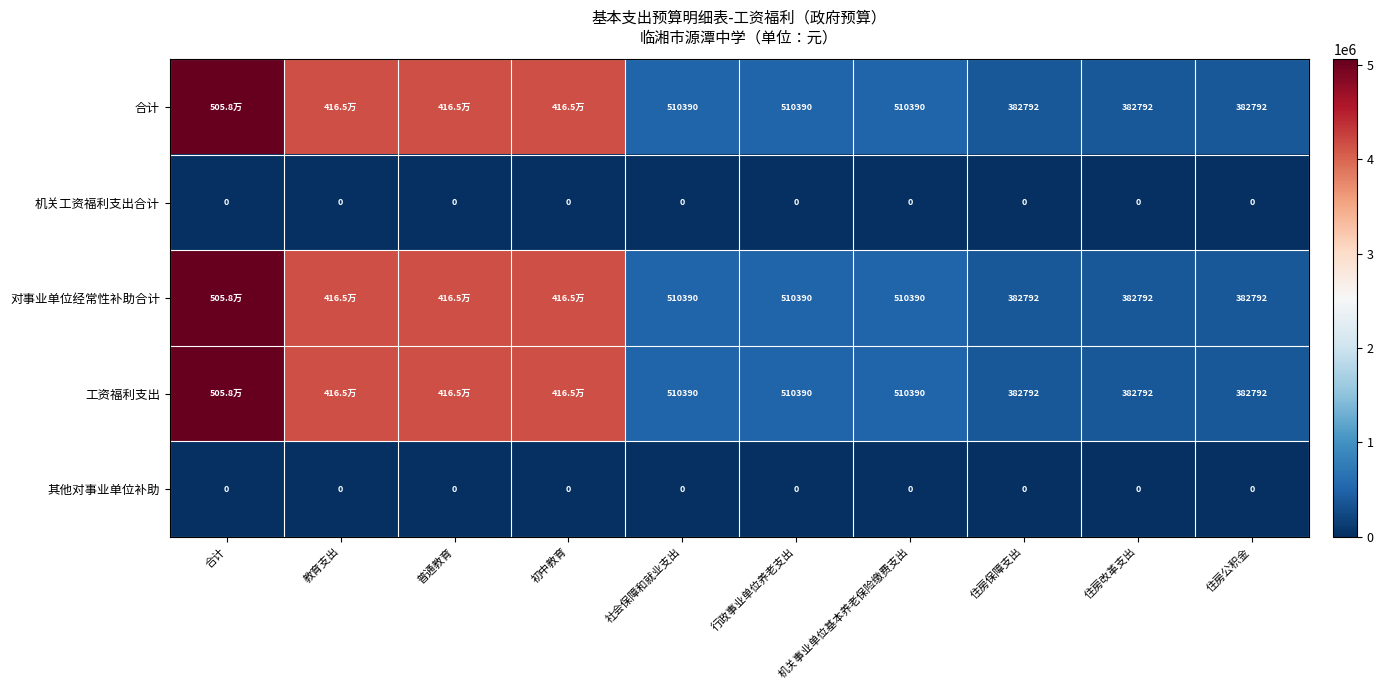

At which category is the sum across all series the highest?

合计